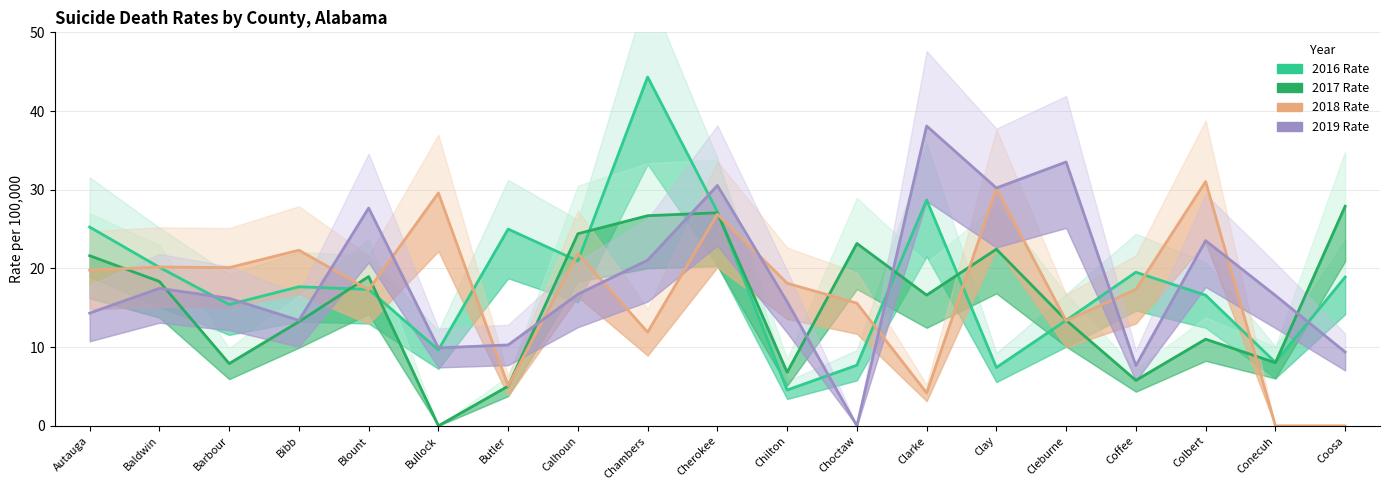

True or false: 2016 Rate has a value of 74.1 at Chambers.

False